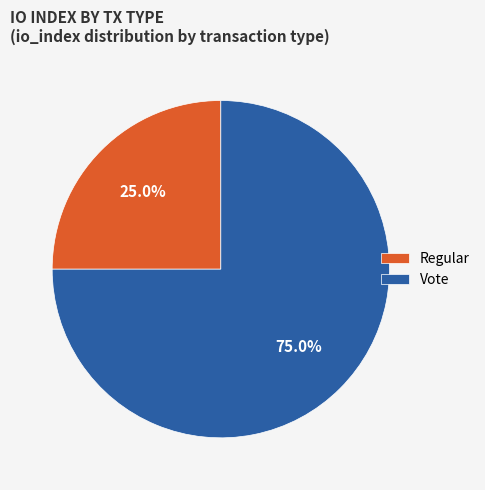

Is it true that Regular is 34% of the pie?

False